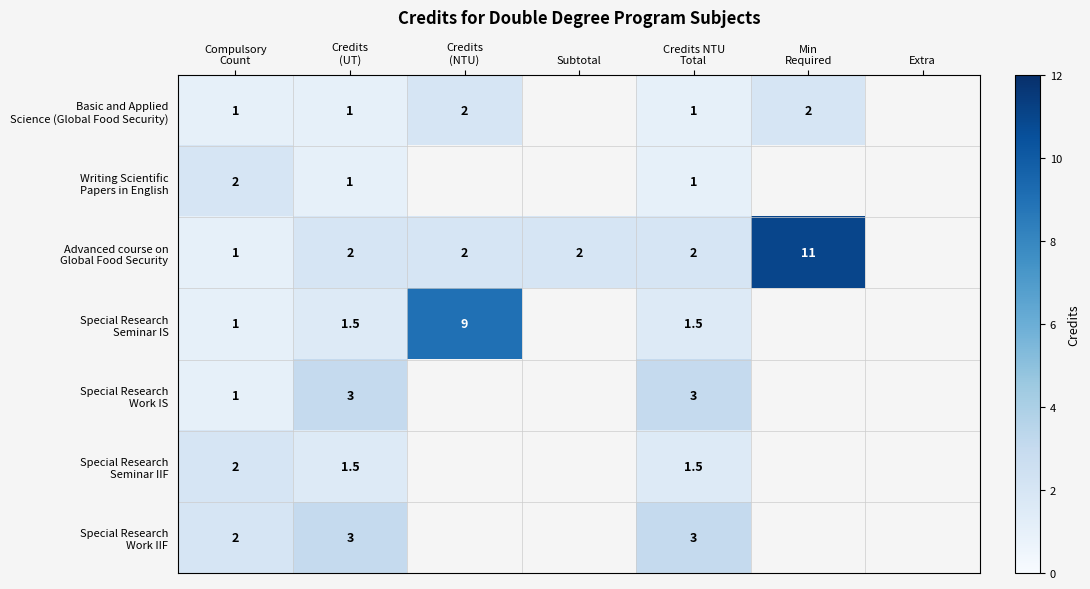

Which series has the largest range (max minus min)?

row_2